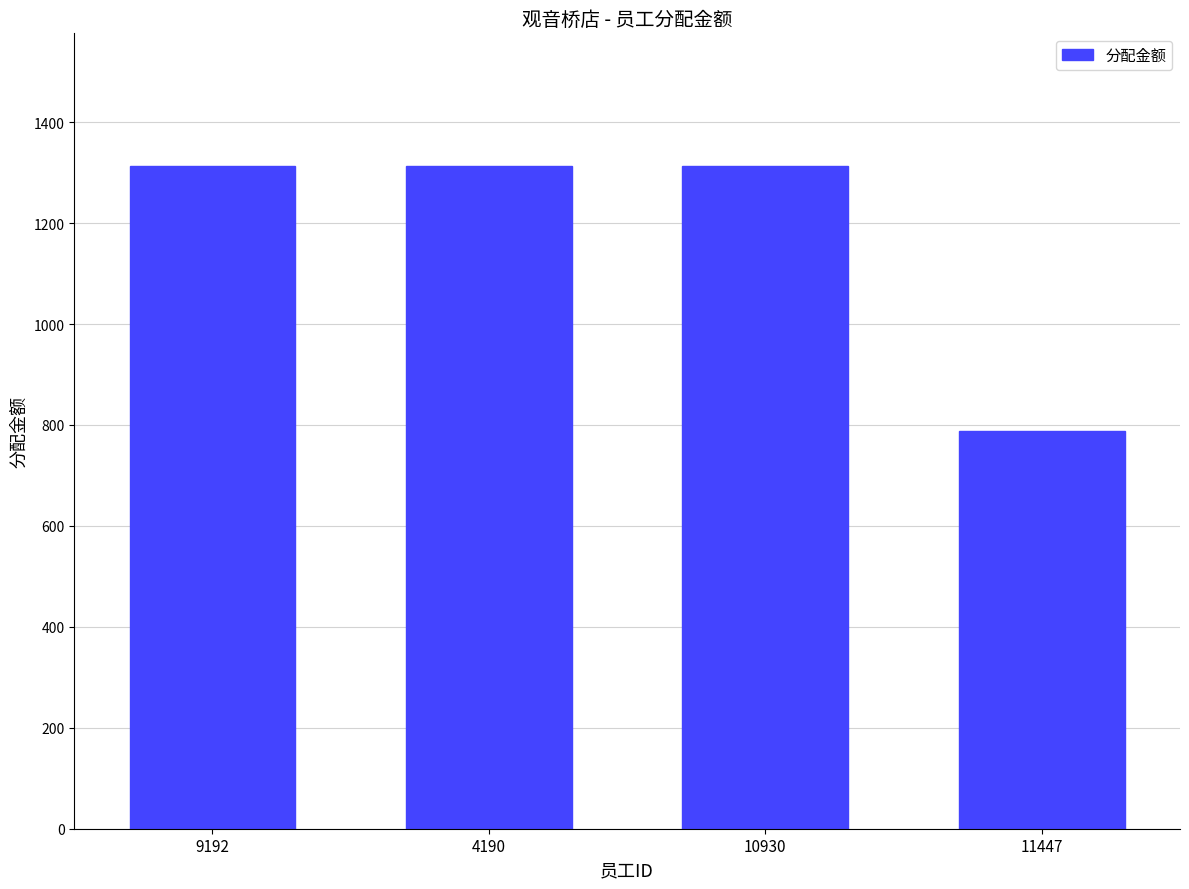

What is the average value?

1182.0